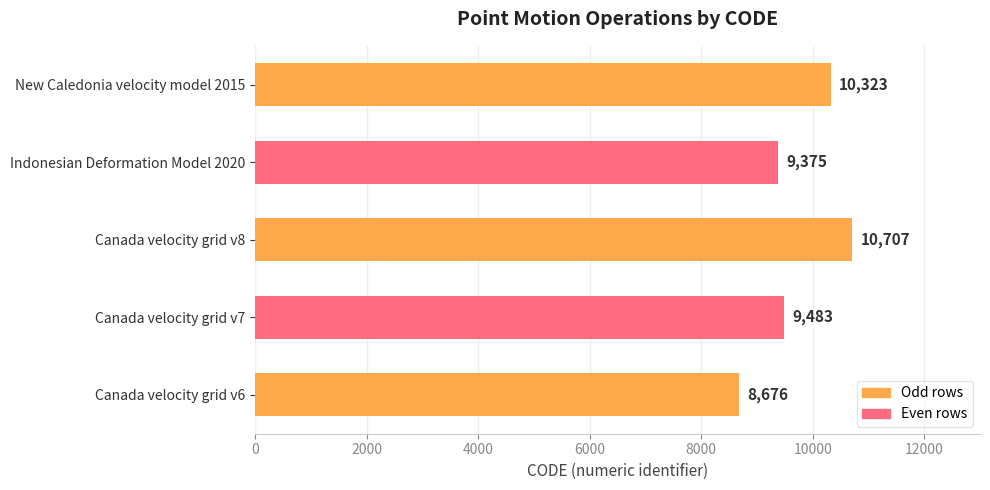

Reading bottom to top, transcribe all the data shown in this chart.

Canada velocity grid v6=8676	Canada velocity grid v7=9483	Canada velocity grid v8=10707	Indonesian Deformation Model 2020=9375	New Caledonia velocity model 2015=10323